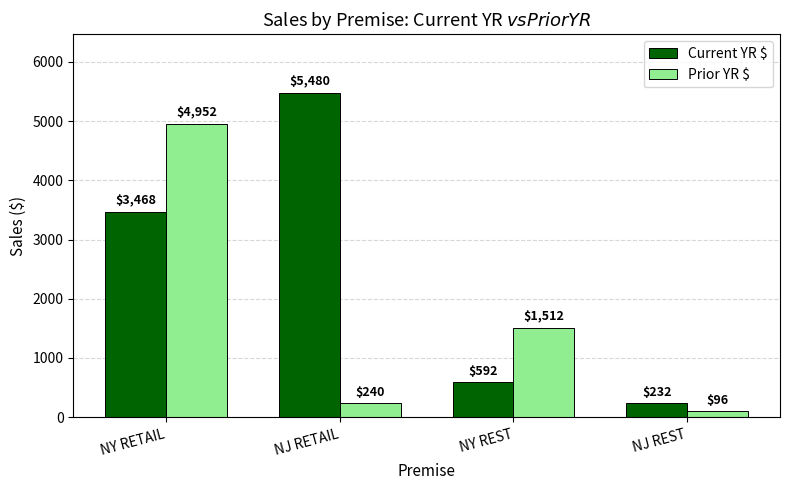

The value of Prior YR $ at NJ RETAIL is 240. True or false?

True